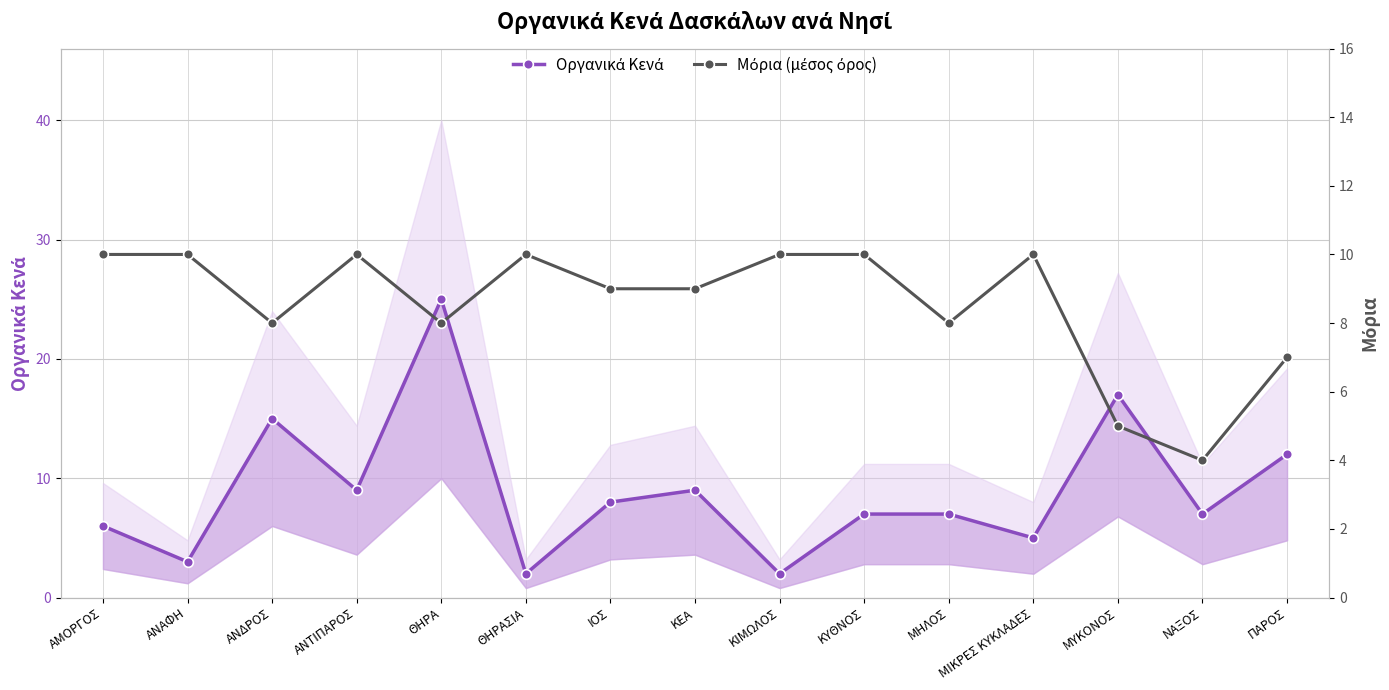

What is the difference between the Μόρια (μέσος όρος) values at ΙΟΣ and ΑΜΟΡΓΟΣ?

1